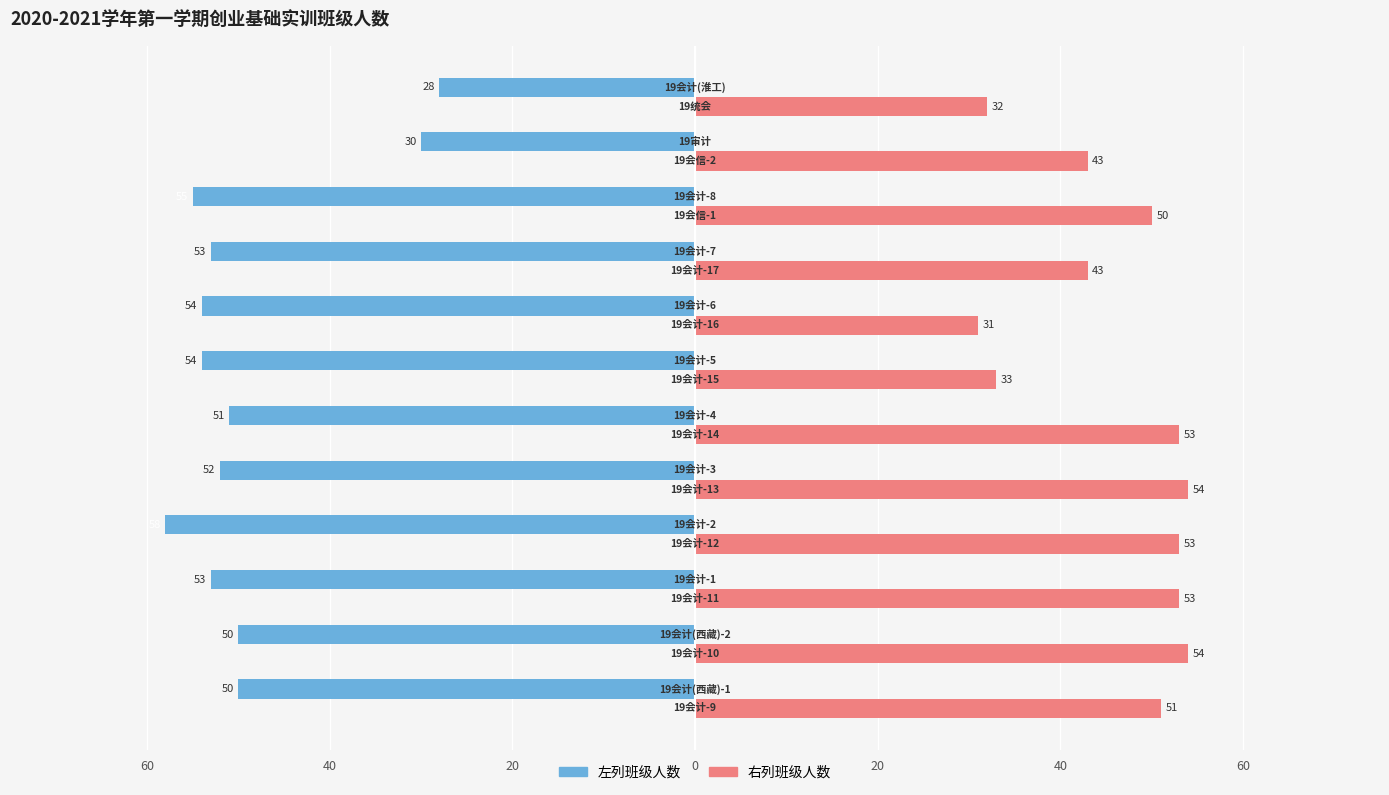

At how many categories does at least one series exceed 17?

12